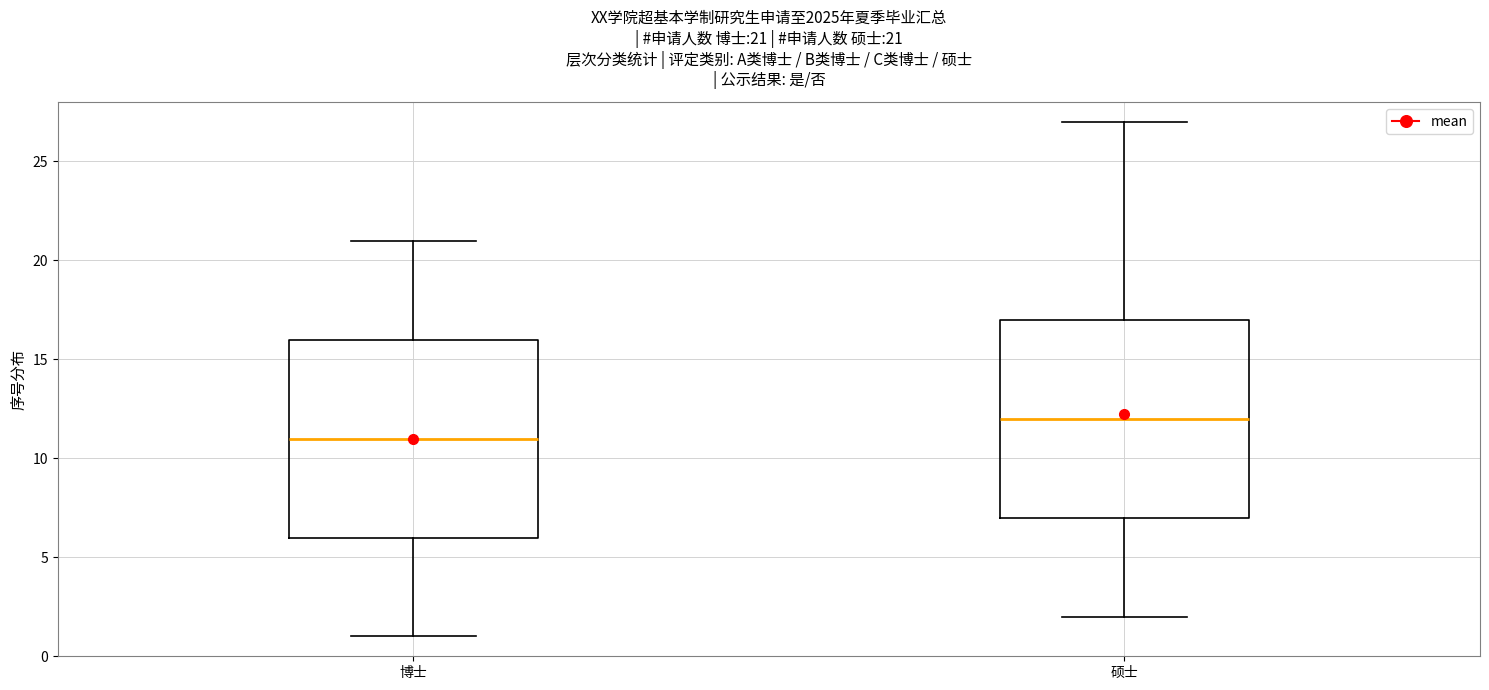

Which box's median line is the highest?

硕士